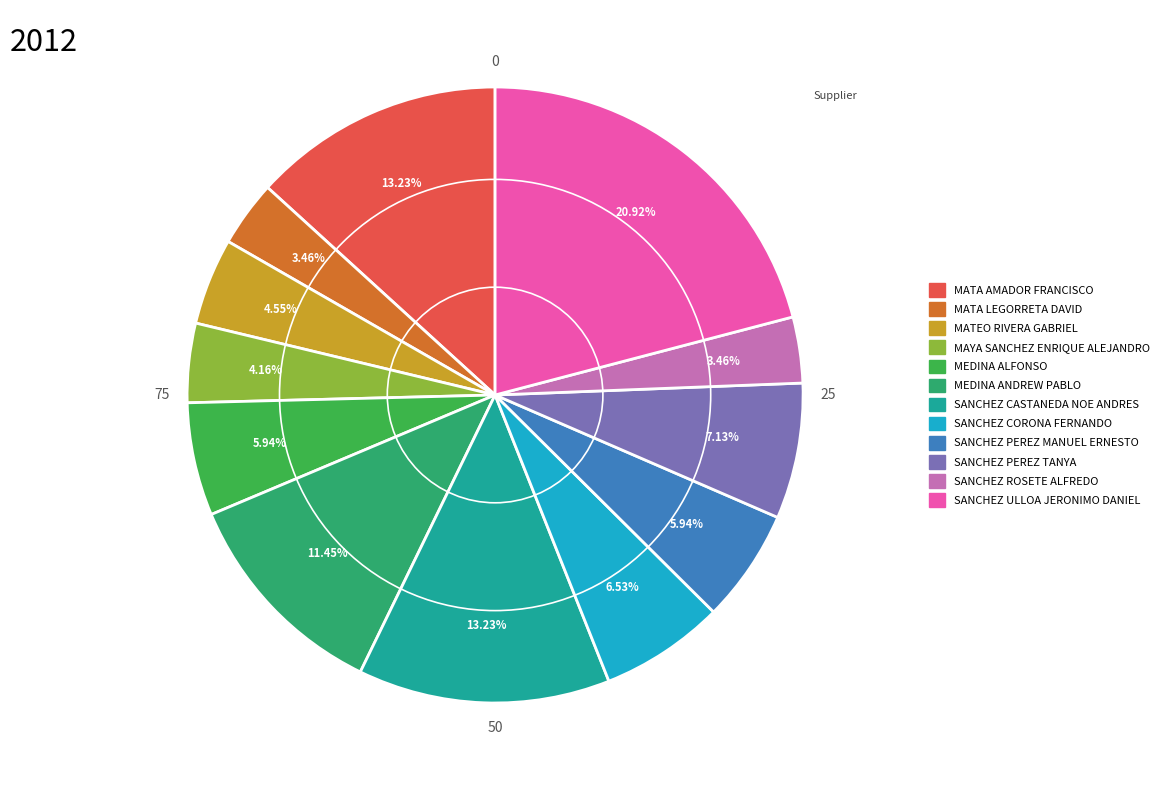

Do MATA LEGORRETA DAVID and MEDINA ALFONSO together represent more than half of the pie?

No